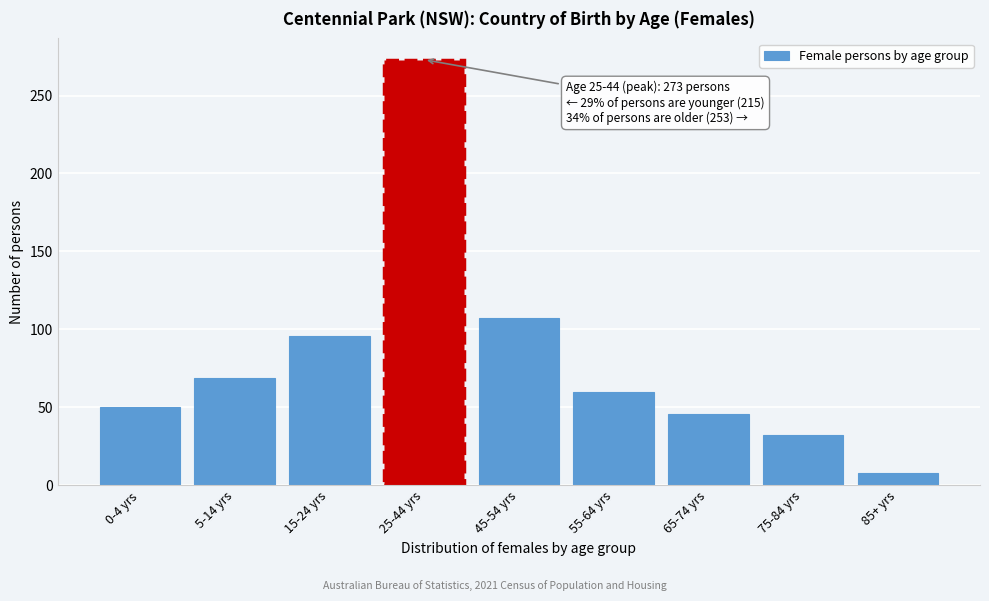

Reading left to right, what are all the values shown in this chart?

50	69	96	273	107	60	46	32	8